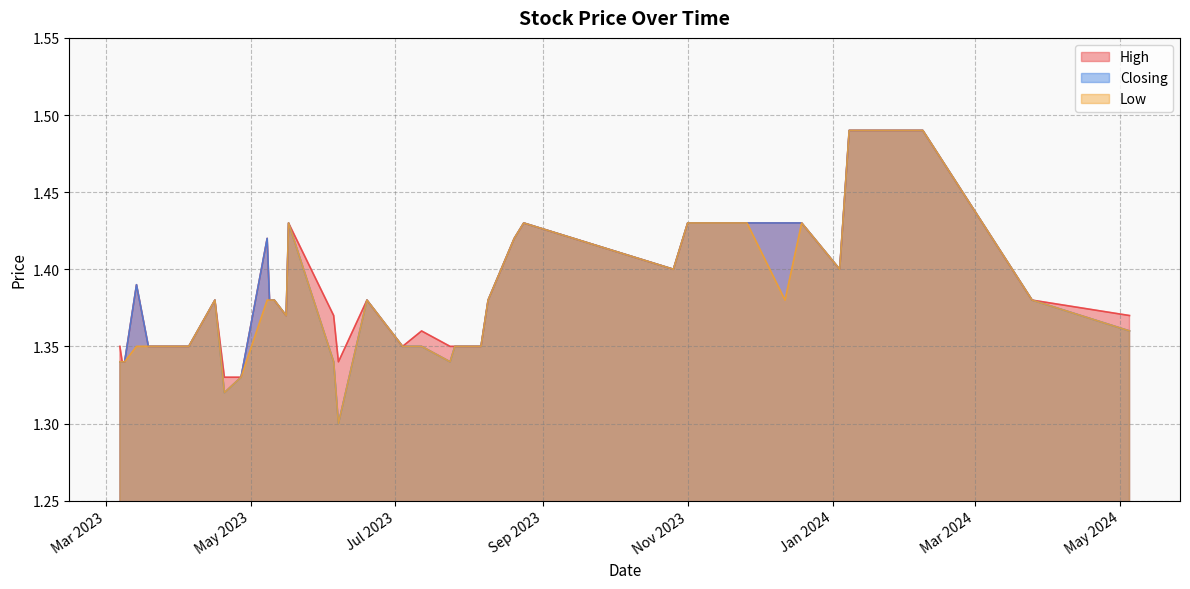

At how many categories does at least one series exceed 1?

40